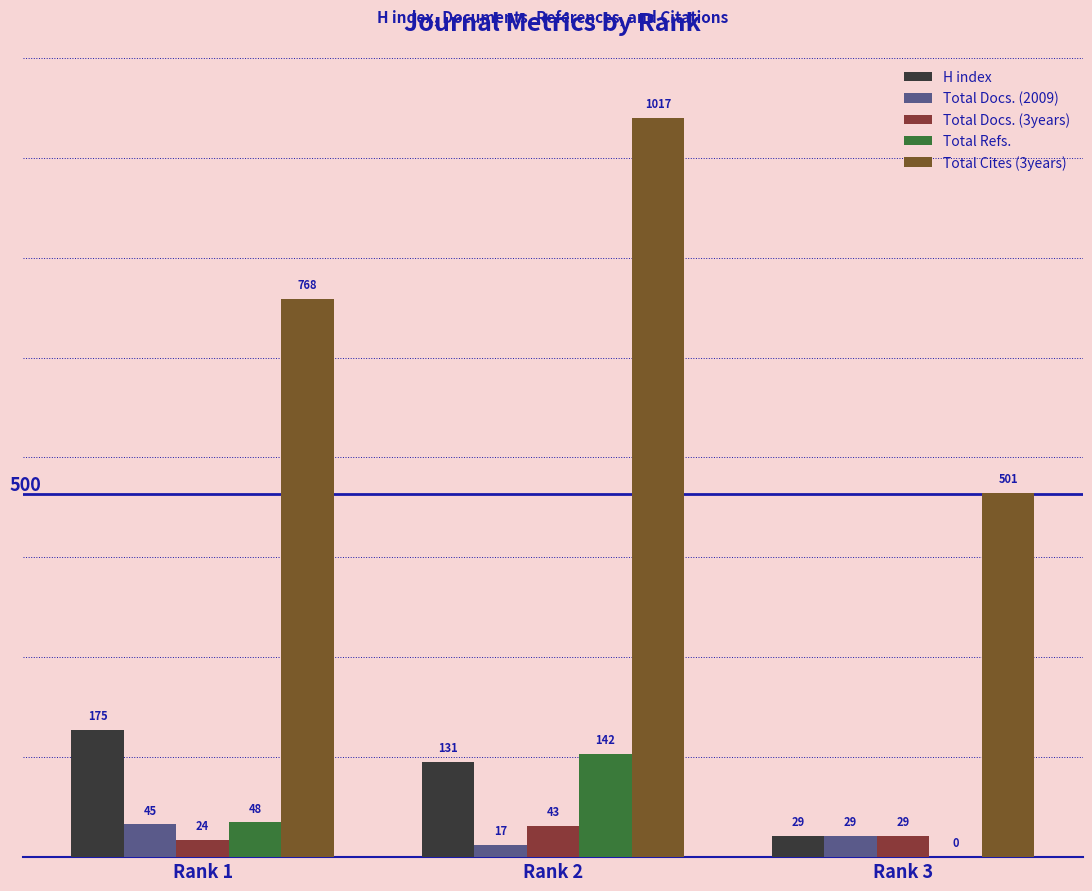

Reading right to left, list all the values displayed in this chart.

H index: 29	131	175
Total Docs. (2009): 29	17	45
Total Docs. (3years): 29	43	24
Total Refs.: 0	142	48
Total Cites (3years): 501	1017	768